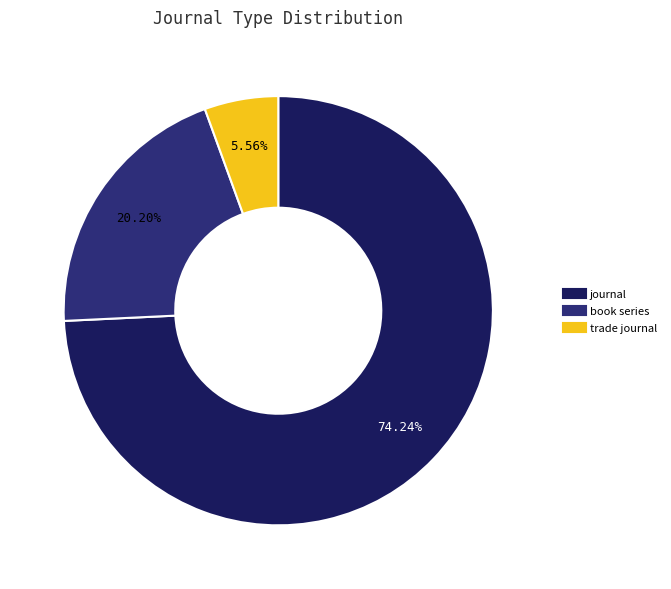

What is the total percentage of journal and book series?

94.4%